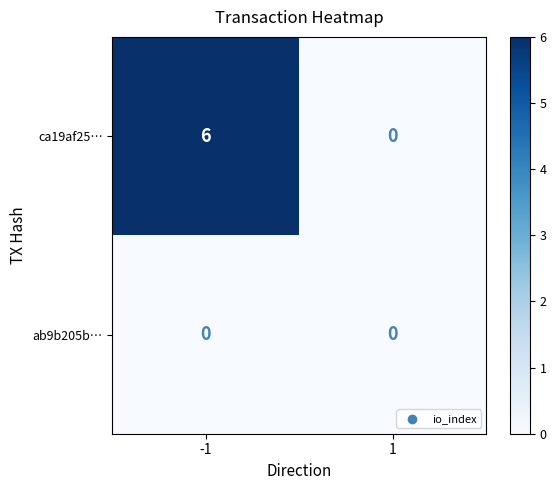

What is the difference between the ca19af25… values at 1 and -1?

6